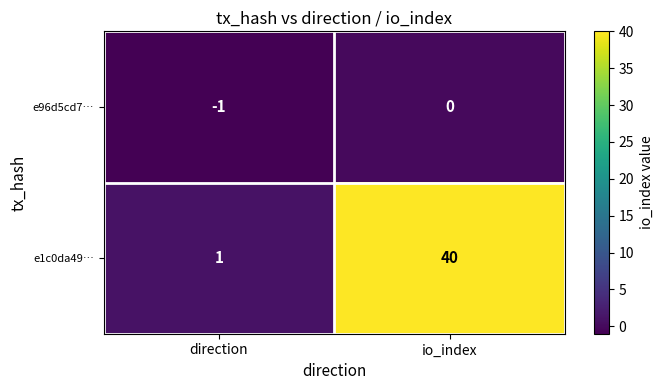

Which label corresponds to the largest value in the chart?

io_index